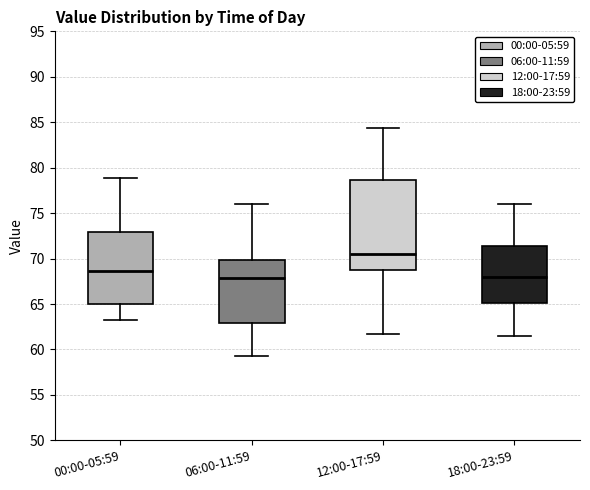

Where does the median line of the box for 06:00-11:59 sit on the y-axis? The values are not printed on the chart, so give them approximately, as read against the axis.

68.0